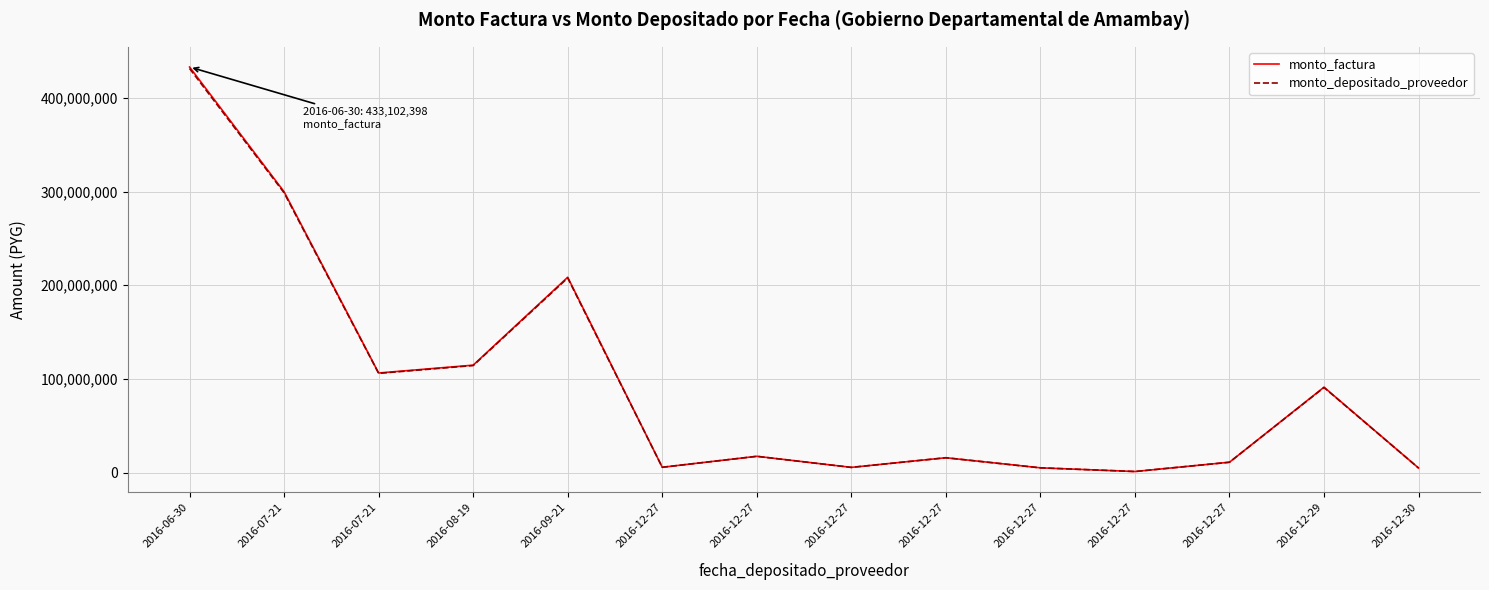

Reading left to right, transcribe all the data shown in this chart.

monto_factura: 433102398	299854476	106276215	114652603	208537279	5593484	17319463	5475400	15781815	4983725	1050622	10976646	91109299	4794225
monto_depositado_proveedor: 431527480	298764096	105889756	114235684	207778962	5573144	17256483	5455490	15724427	4965602	1046420	10935735	90777992	4776788